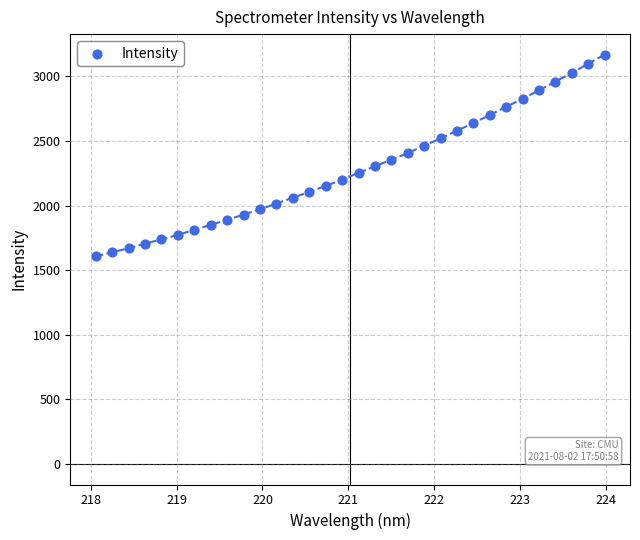

What is the range of X values (max minus min)?

5.9